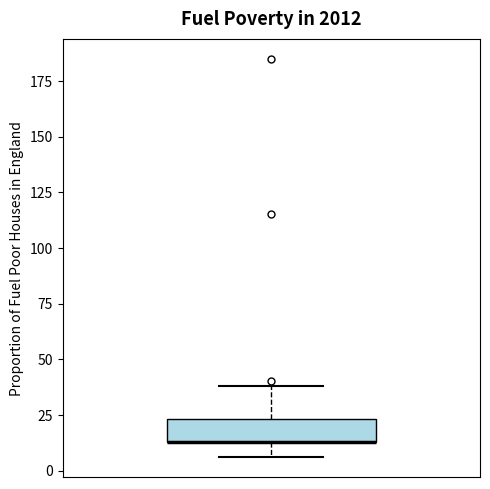

Transcribe this box plot: give where the median line is, the range the box spans, and where the two whiskers end, as read against the y-axis. The values are not printed on the chart, so give them approximately, as read against the axis.

median 15 (drawn on the box's lower edge), box 15 to 25, whiskers 5 to 40